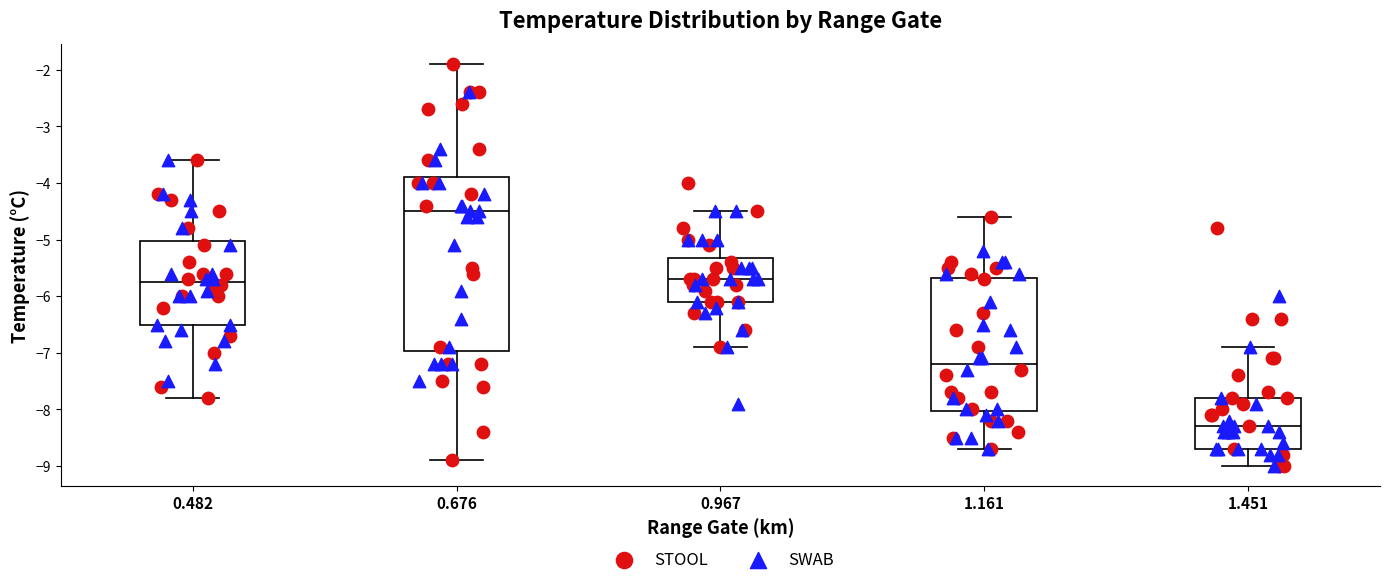

Reading left to right, read every box against the y-axis: the position of its median line, the range the box covers, and the ends of its whiskers. The values are not printed on the chart, so give them approximately, as read against the axis.

0.482: median -5.7, box -6.5 to -5.0, whiskers -7.8 to -3.6
0.676: median -4.5, box -7.0 to -3.9, whiskers -8.9 to -1.9
0.967: median -5.7, box -6.1 to -5.3, whiskers -6.9 to -4.5
1.161: median -7.2, box -8.0 to -5.7, whiskers -8.7 to -4.6
1.451: median -8.3, box -8.7 to -7.8, whiskers -9.0 to -6.9